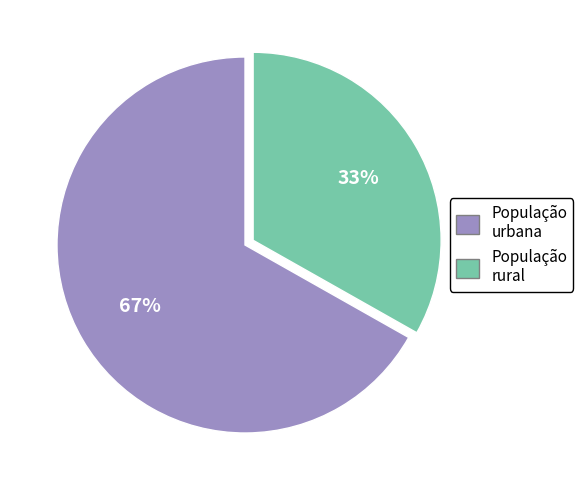

Is there a majority slice in this chart?

Yes